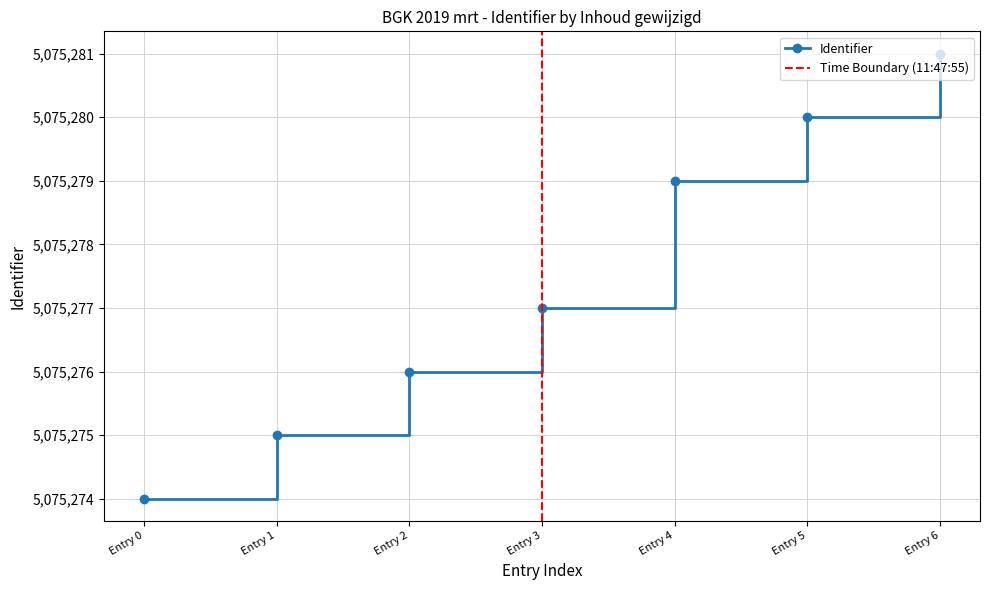

Is it true that Identifier equals 5075274 at Entry 0?

True